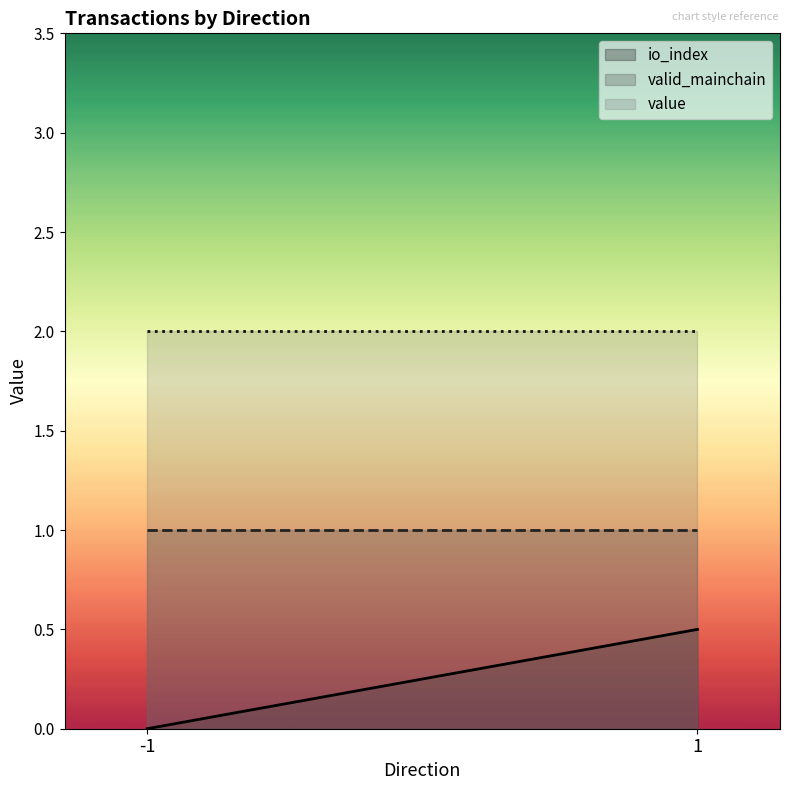

What is the approximate value of value at 1?

2.0